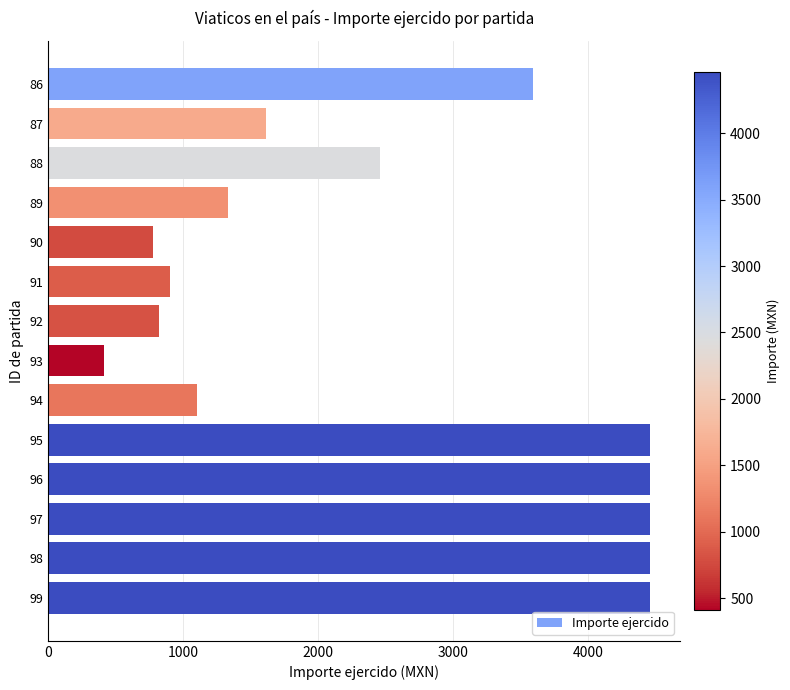

What is the average value?

2521.4